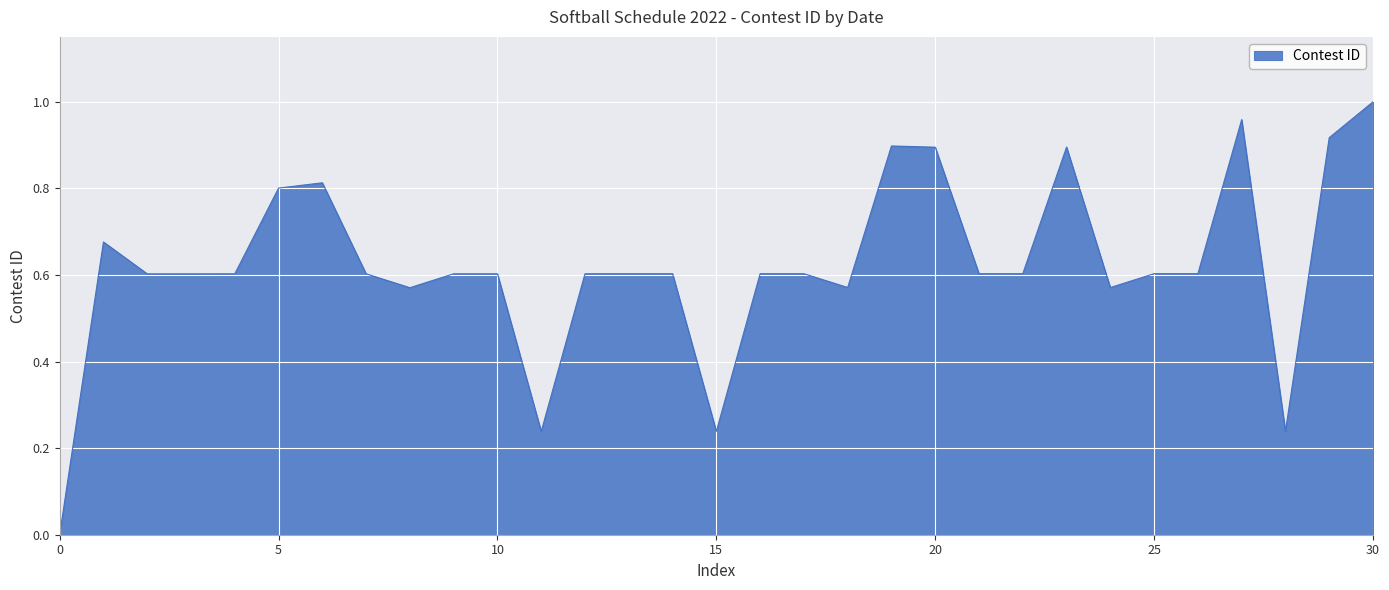

How many lines are shown in the chart?

1